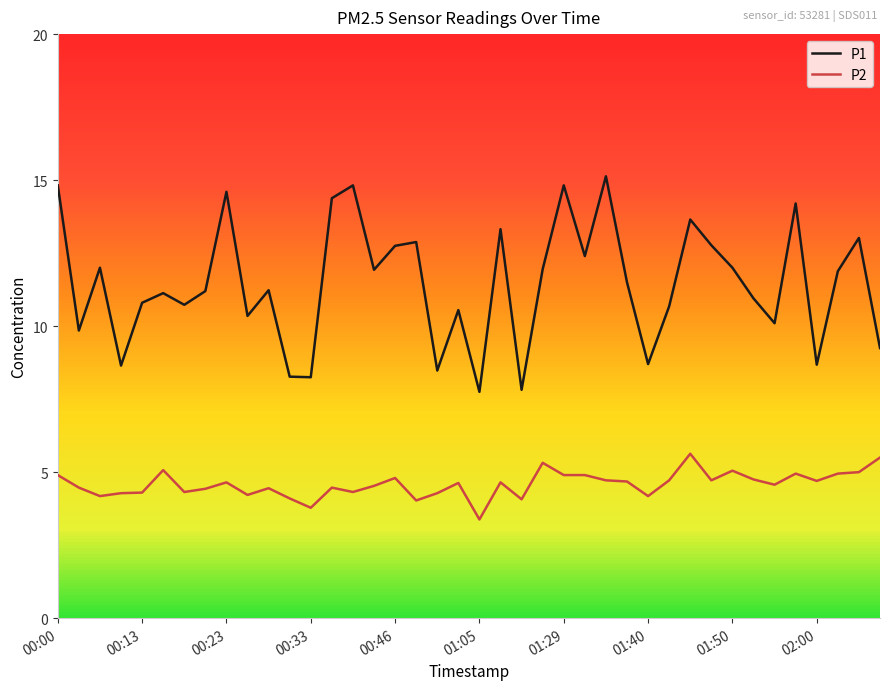

Which series has the widest spread of values?

P1